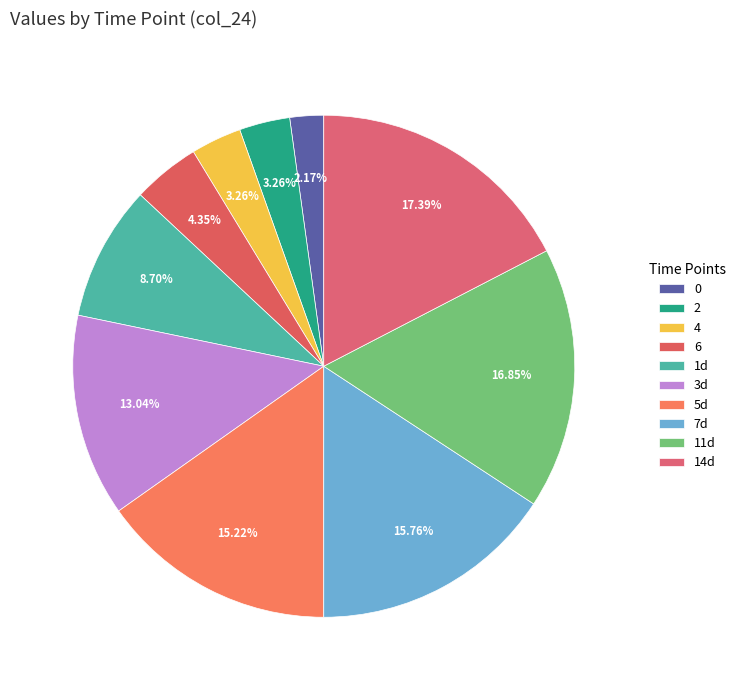

What is the largest slice in the pie chart?

14d